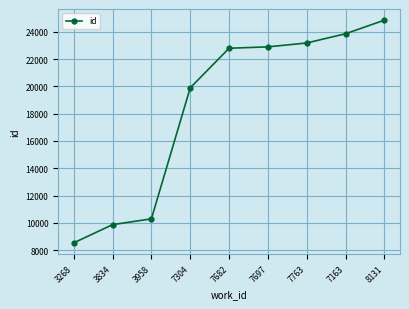

What is the difference between the second highest and second lowest values?

13998